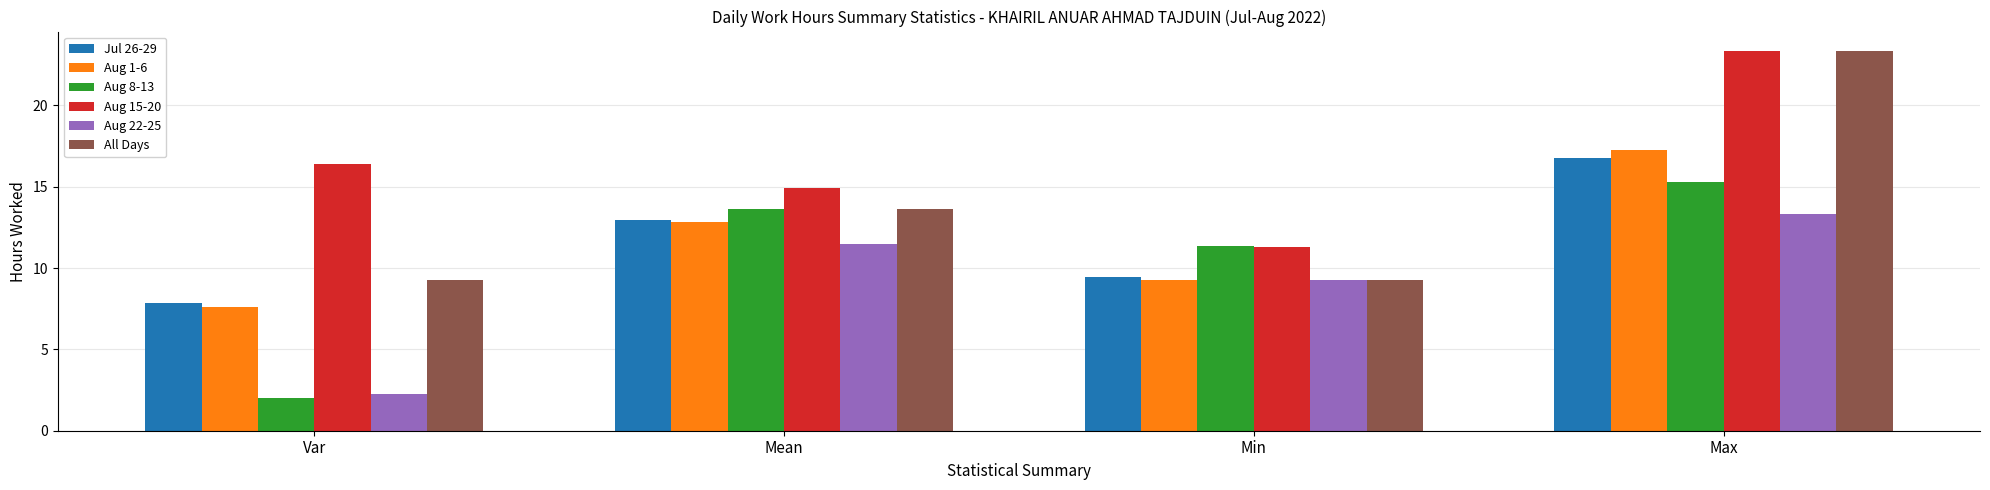

The value of Aug 8-13 at Mean is 22.4. True or false?

False